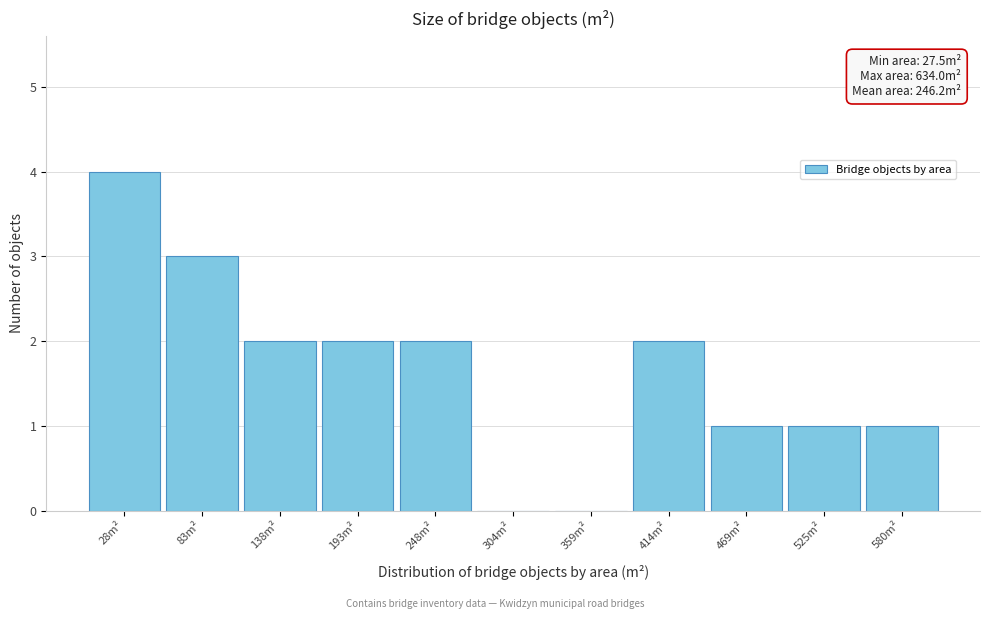

Reading left to right, extract all data points from this chart.

28m²=4	83m²=3	138m²=2	193m²=2	248m²=2	304m²=0	359m²=0	414m²=2	469m²=1	525m²=1	580m²=1